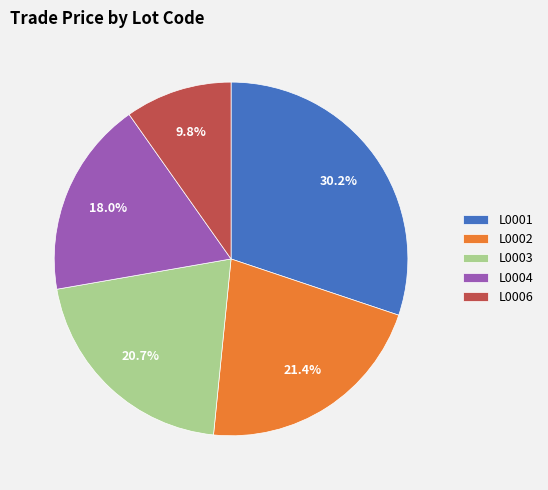

Combined, do L0001 and L0003 account for over 50%?

Yes